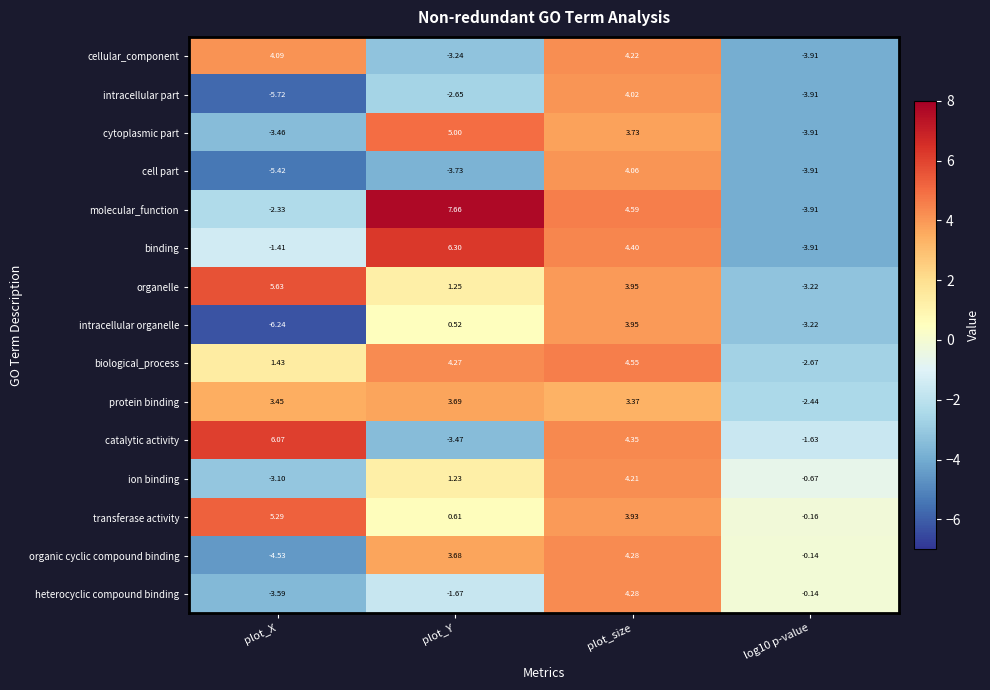

Which series has the largest total across all categories?

transferase activity